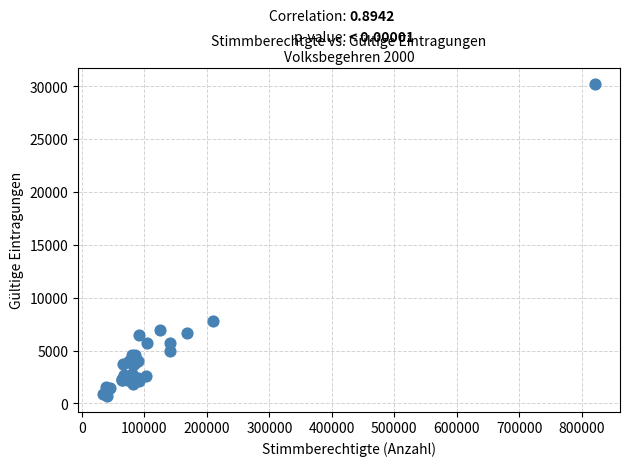

What Y value in the scatter plot is closest to 15468?

7848